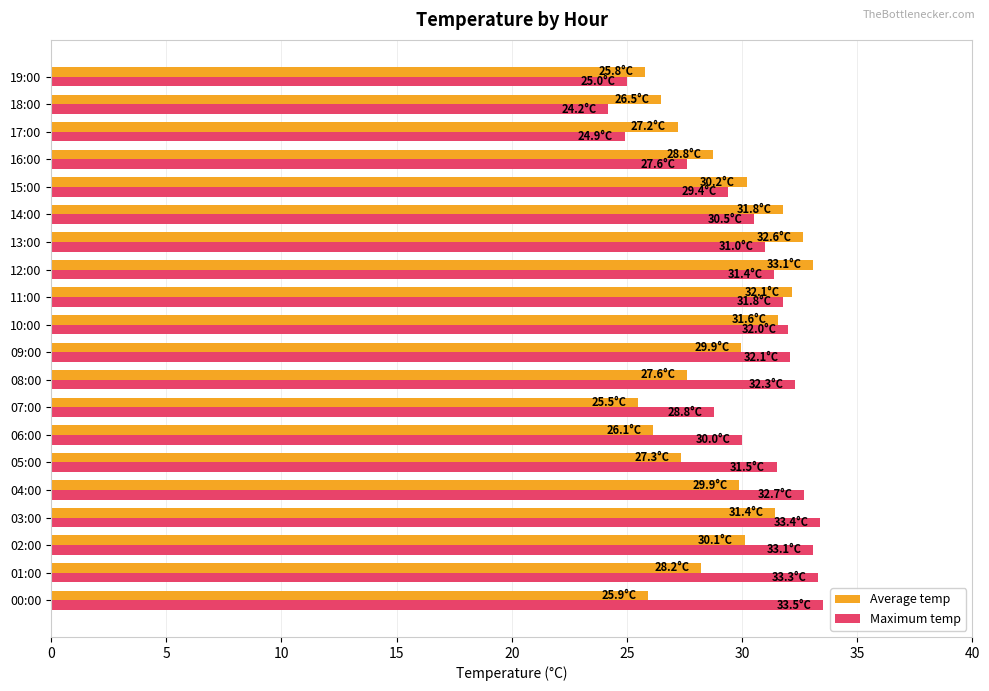

Count the number of categories in the chart.

20